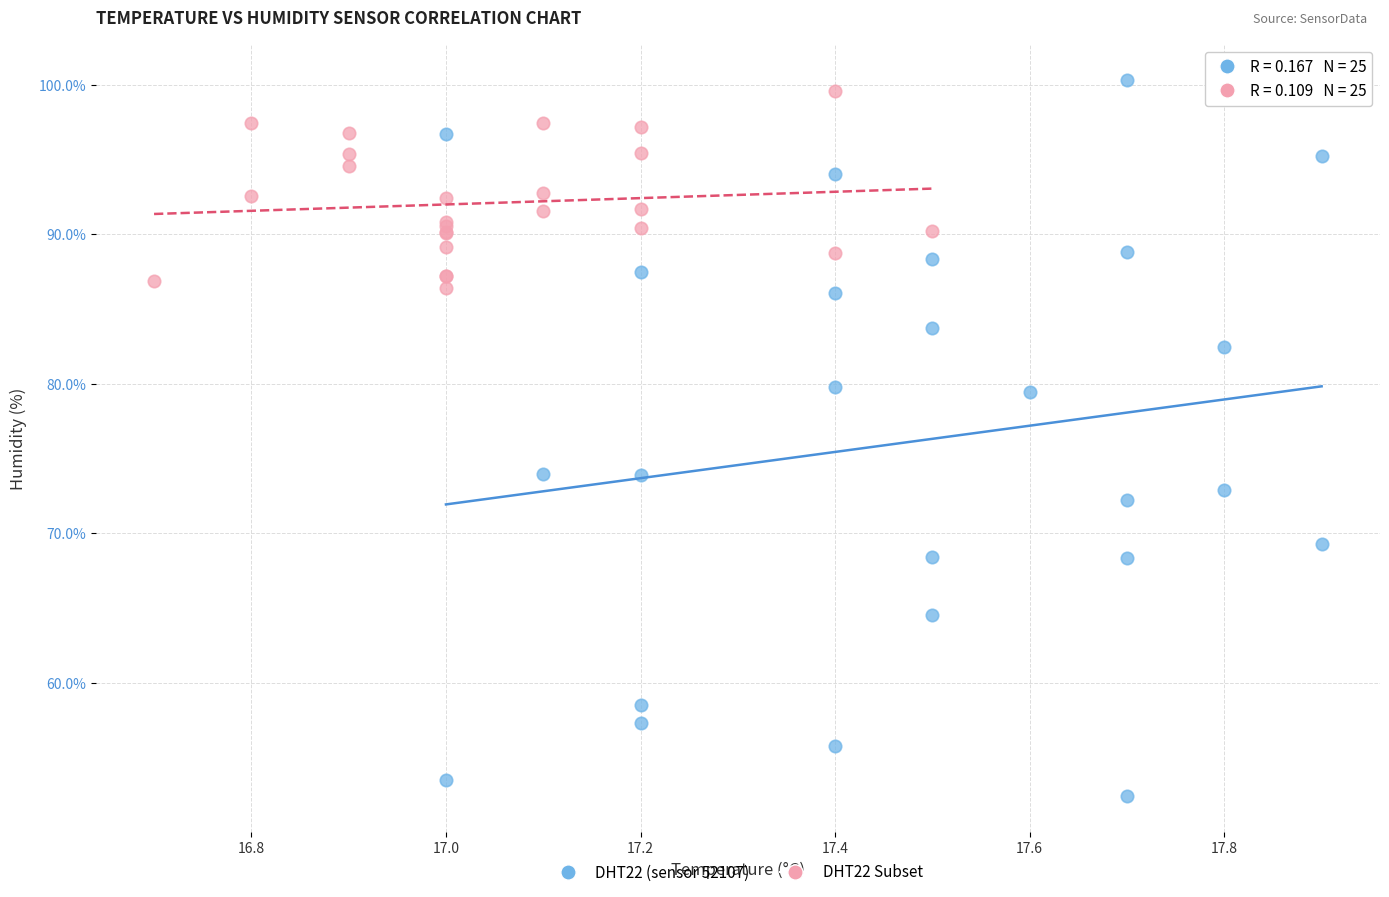

Which series has the widest spread of Y values?

DHT22 (sensor 52107)